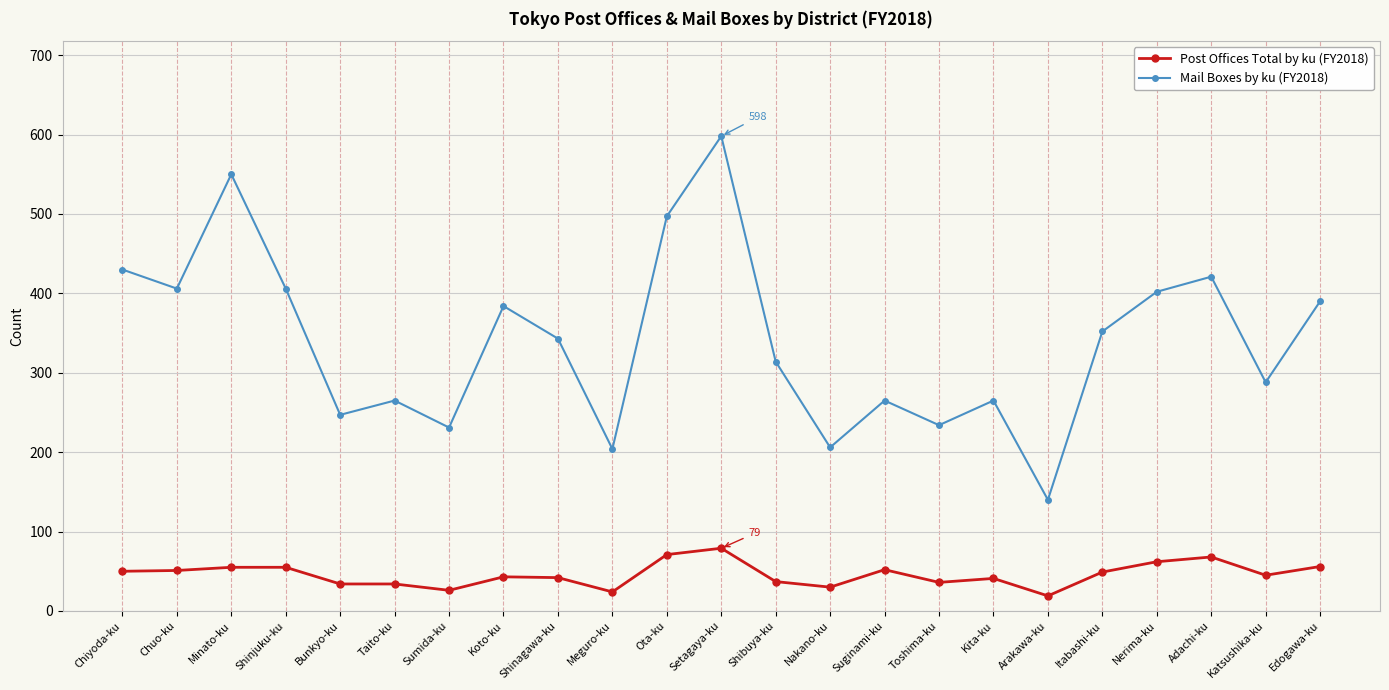

At which category is the sum across all series the highest?

Setagaya-ku